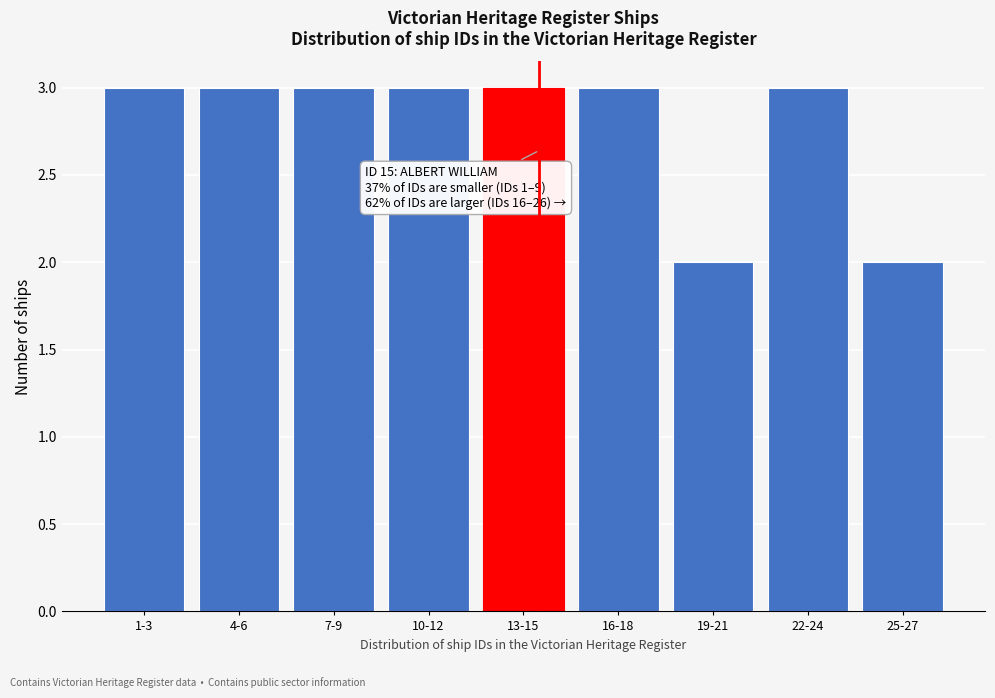

Reading left to right, extract all data points from this chart.

3	3	3	3	3	3	2	3	2